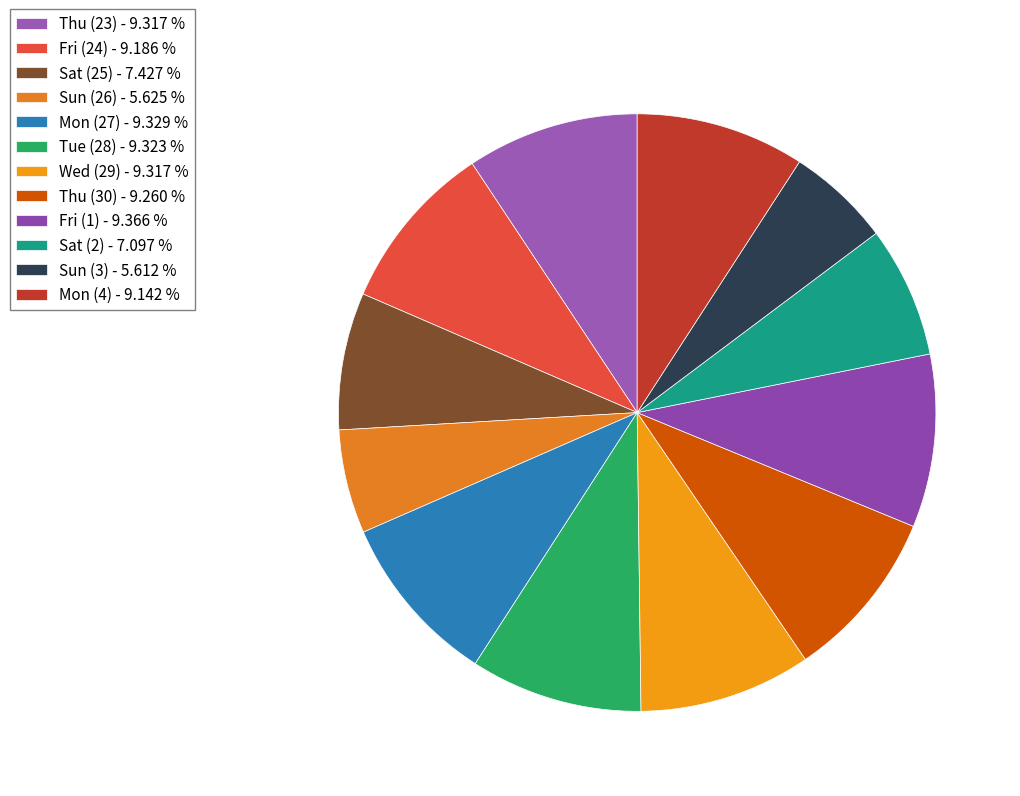

Do Thu (23) and Sun (3) together represent more than half of the pie?

No